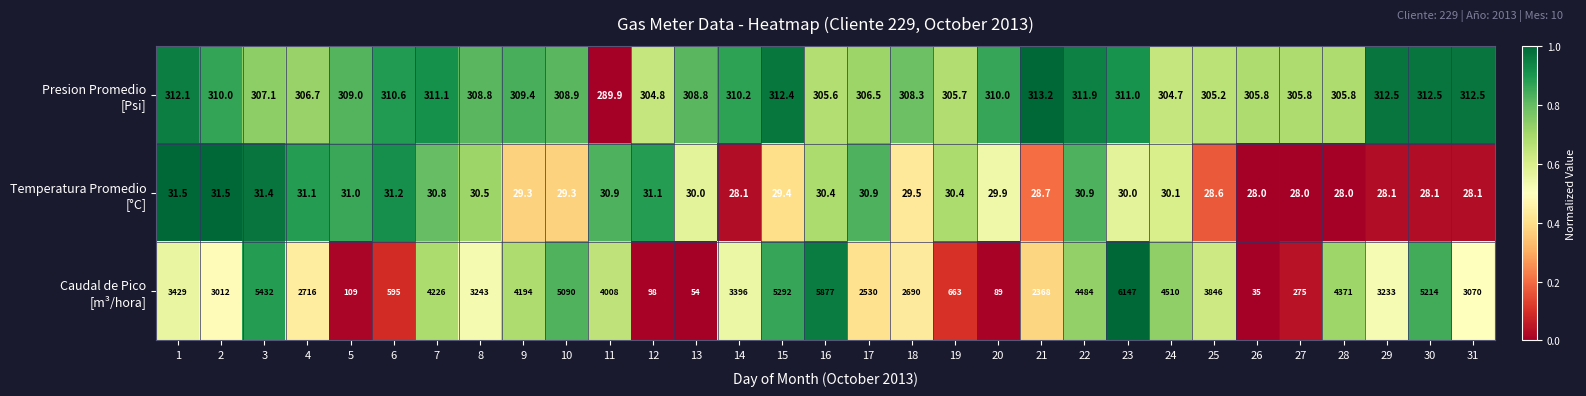

How many series are shown in this chart?

3